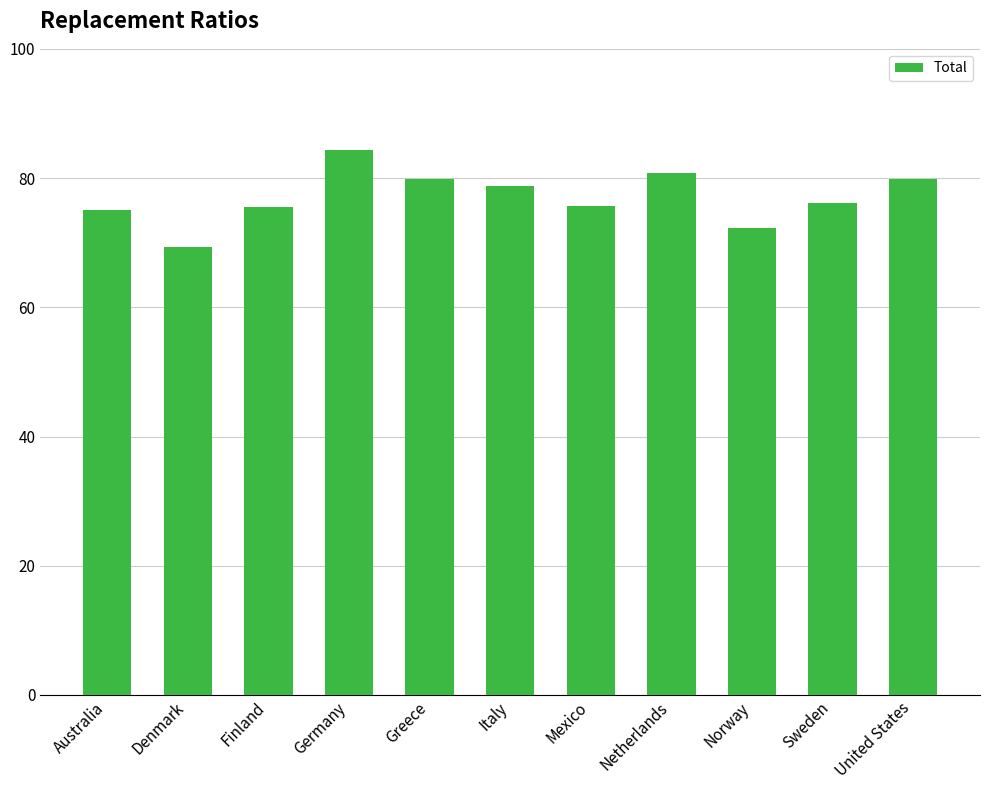

What is the average value?

77.1